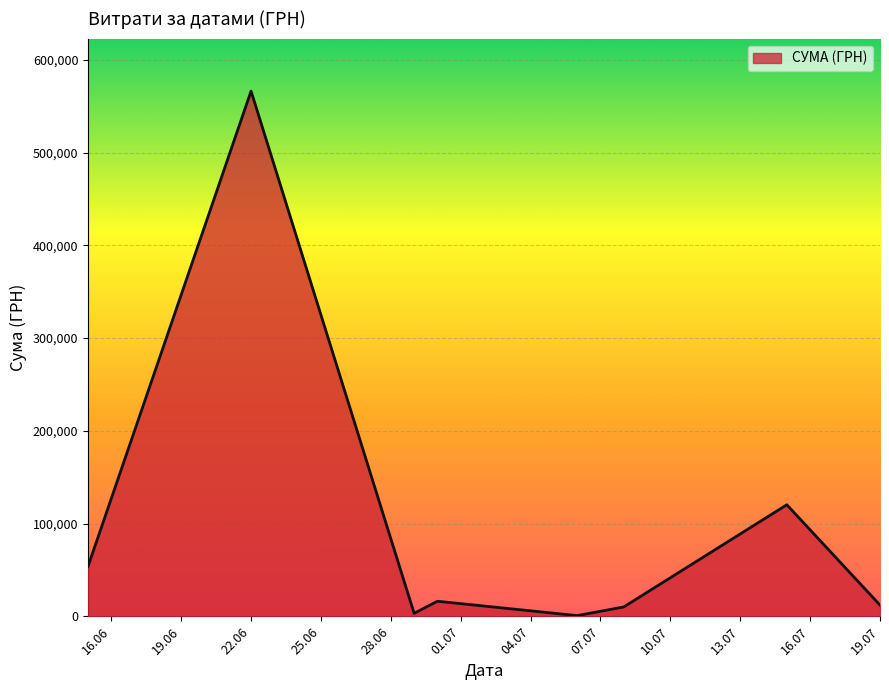

How many interior local valleys (lower than both neighbors) does the data have?

2